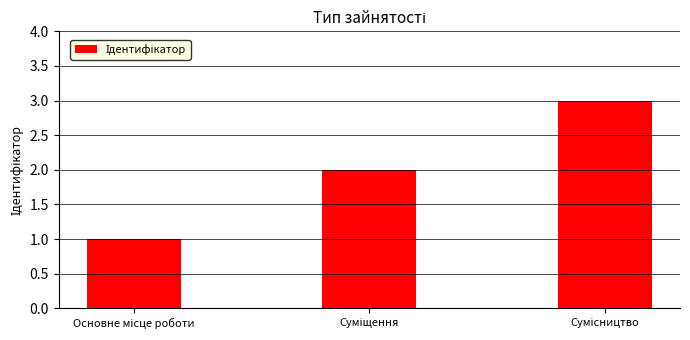

What is the greatest value displayed?

3